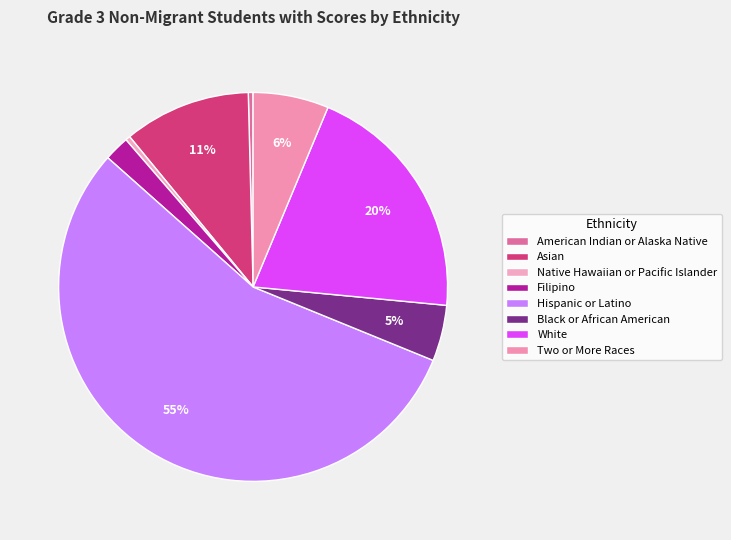

How many slices are in this pie chart?

8